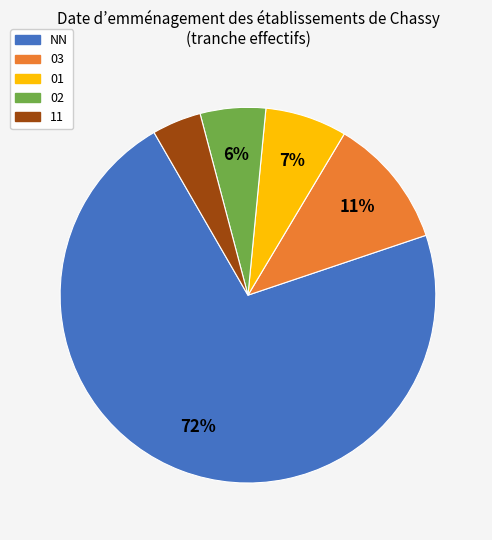

Which has a higher value, 02 or 01?

01